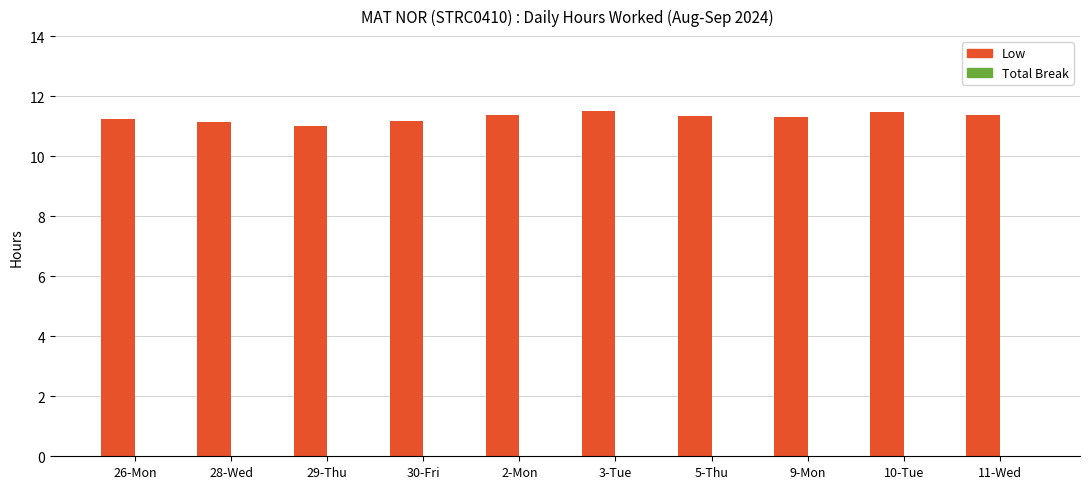

What is the smallest value displayed?

11.0